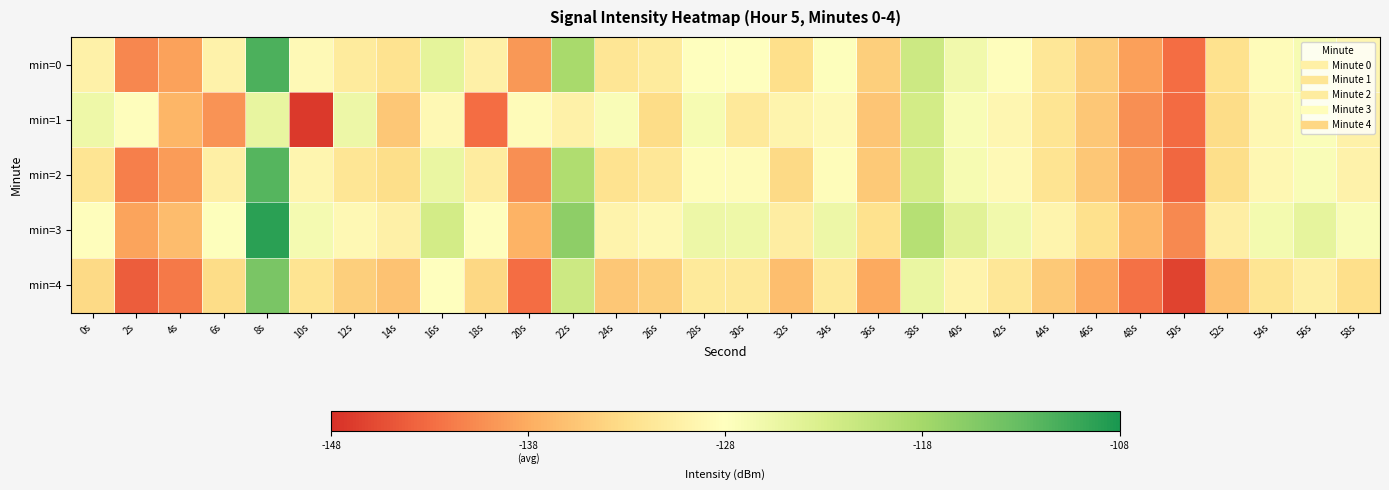

Reading left to right, what are all the values shown in this chart?

min=0: 0s=-130.2	2s=-140.9	4s=-138.8	6s=-129.9	8s=-111.3	10s=-128.9	12s=-131.2	14s=-132.5	16s=-124.6	18s=-130.3	20s=-139.6	22s=-118.4	24s=-132.0	26s=-131.2	28s=-127.9	30s=-128.1	32s=-133.0	34s=-127.8	36s=-134.7	38s=-121.9	40s=-126.3	42s=-128.3	44s=-131.8	46s=-134.9	48s=-139.1	50s=-142.9	52s=-132.6	54s=-128.5	56s=-126.8	58s=-129.4
min=1: 0s=-126.0	2s=-128.3	4s=-137.2	6s=-140.0	8s=-125.1	10s=-147.1	12s=-125.7	14s=-135.4	16s=-129.0	18s=-142.9	20s=-128.5	22s=-130.1	24s=-127.3	26s=-133.2	28s=-126.8	30s=-131.5	32s=-129.7	34s=-128.9	36s=-135.6	38s=-122.4	40s=-127.1	42s=-129.3	44s=-132.1	46s=-135.5	48s=-140.2	50s=-143.1	52s=-133.2	54s=-129.1	56s=-127.4	58s=-130.1
min=2: 0s=-132.1	2s=-141.5	4s=-139.3	6s=-130.5	8s=-112.0	10s=-129.5	12s=-132.0	14s=-133.1	16s=-125.2	18s=-131.0	20s=-140.2	22s=-119.0	24s=-132.5	26s=-131.8	28s=-128.4	30s=-128.6	32s=-133.5	34s=-128.4	36s=-135.3	38s=-122.5	40s=-126.8	42s=-128.9	44s=-132.3	46s=-135.4	48s=-139.6	50s=-143.4	52s=-133.1	54s=-129.1	56s=-127.3	58s=-129.9
min=3: 0s=-128.3	2s=-138.7	4s=-136.5	6s=-127.7	8s=-109.1	10s=-126.7	12s=-129.0	14s=-130.3	16s=-122.4	18s=-128.2	20s=-137.4	22s=-116.2	24s=-129.8	26s=-129.0	28s=-125.7	30s=-125.9	32s=-130.8	34s=-125.7	36s=-132.6	38s=-119.7	40s=-124.1	42s=-126.2	44s=-129.7	46s=-132.8	48s=-137.0	50s=-140.8	52s=-130.6	54s=-126.5	56s=-124.8	58s=-127.3
min=4: 0s=-133.5	2s=-144.1	4s=-142.0	6s=-133.2	8s=-114.6	10s=-132.3	12s=-134.6	14s=-135.9	16s=-128.0	18s=-133.7	20s=-143.0	22s=-121.8	24s=-135.4	26s=-134.7	28s=-131.3	30s=-131.5	32s=-136.4	34s=-131.3	36s=-138.2	38s=-125.3	40s=-129.8	42s=-131.8	44s=-135.3	46s=-138.4	48s=-142.6	50s=-146.4	52s=-136.2	54s=-132.1	56s=-130.4	58s=-132.9